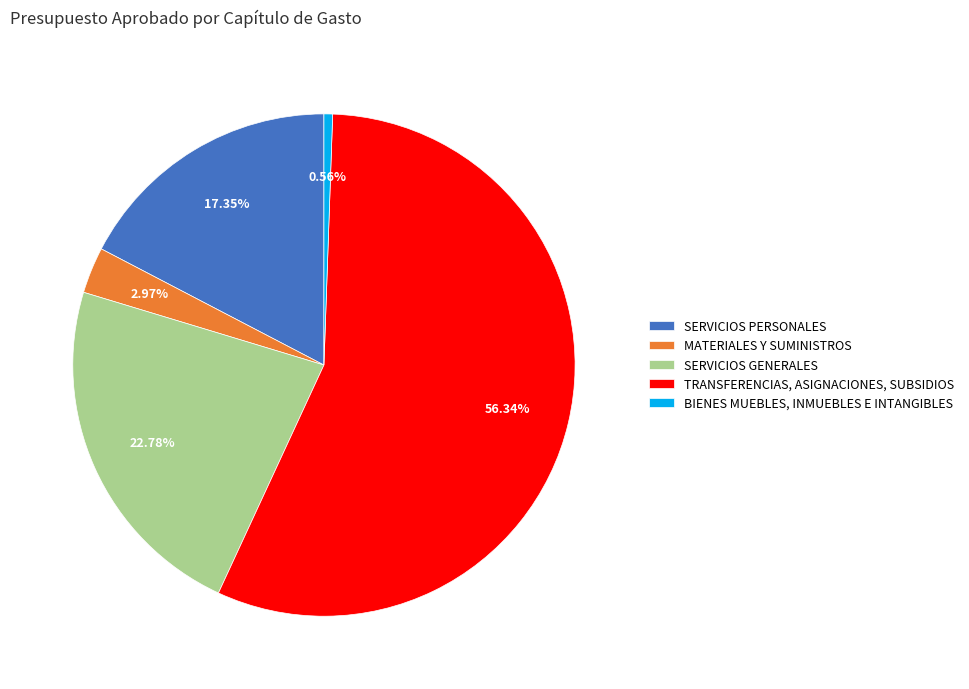

How many segments does this pie chart have?

5